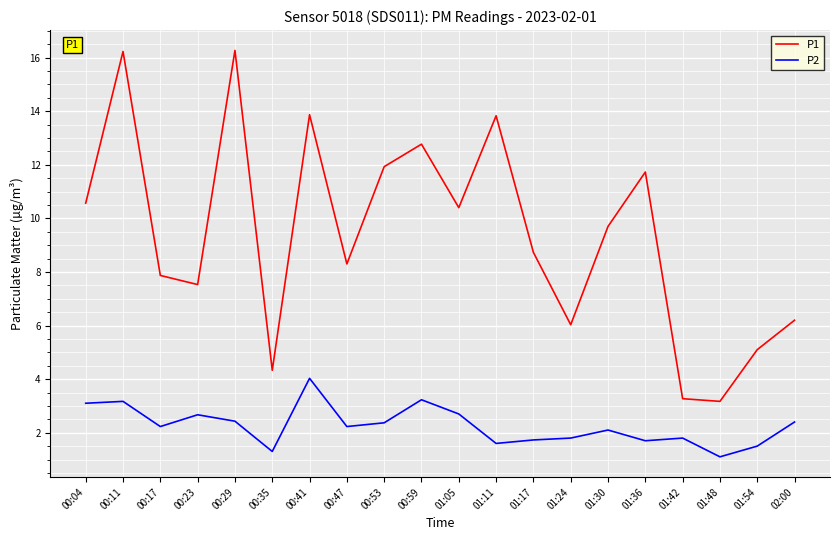

What is the total value across all series at 00:11?

19.4